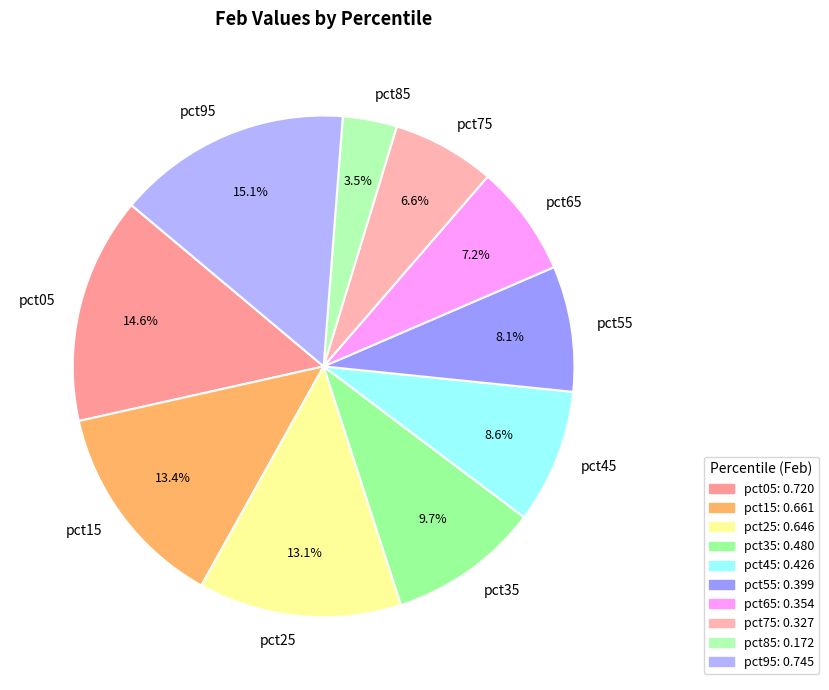

Which category has the smallest portion of the pie?

pct85